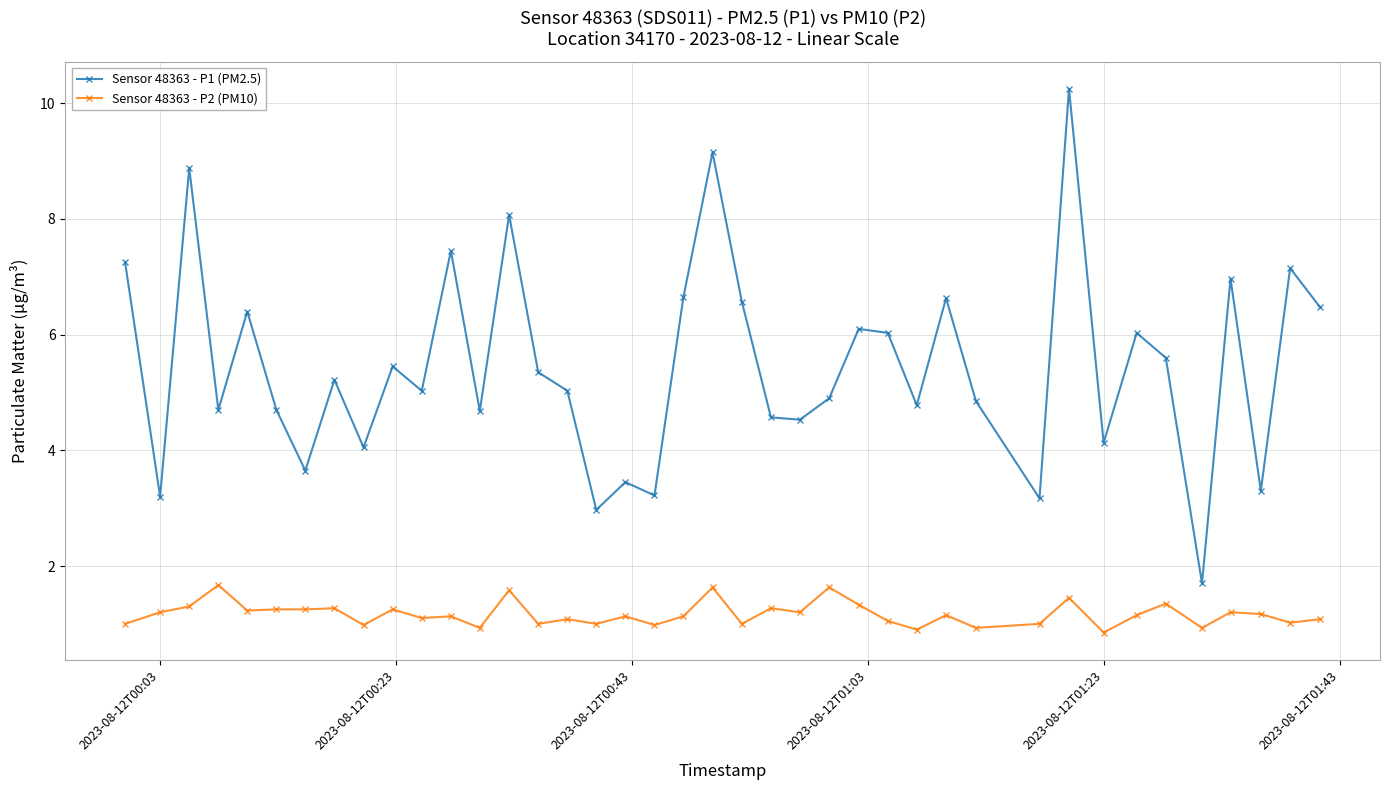

Which series has the largest total across all categories?

Sensor 48363 - P1 (PM2.5)